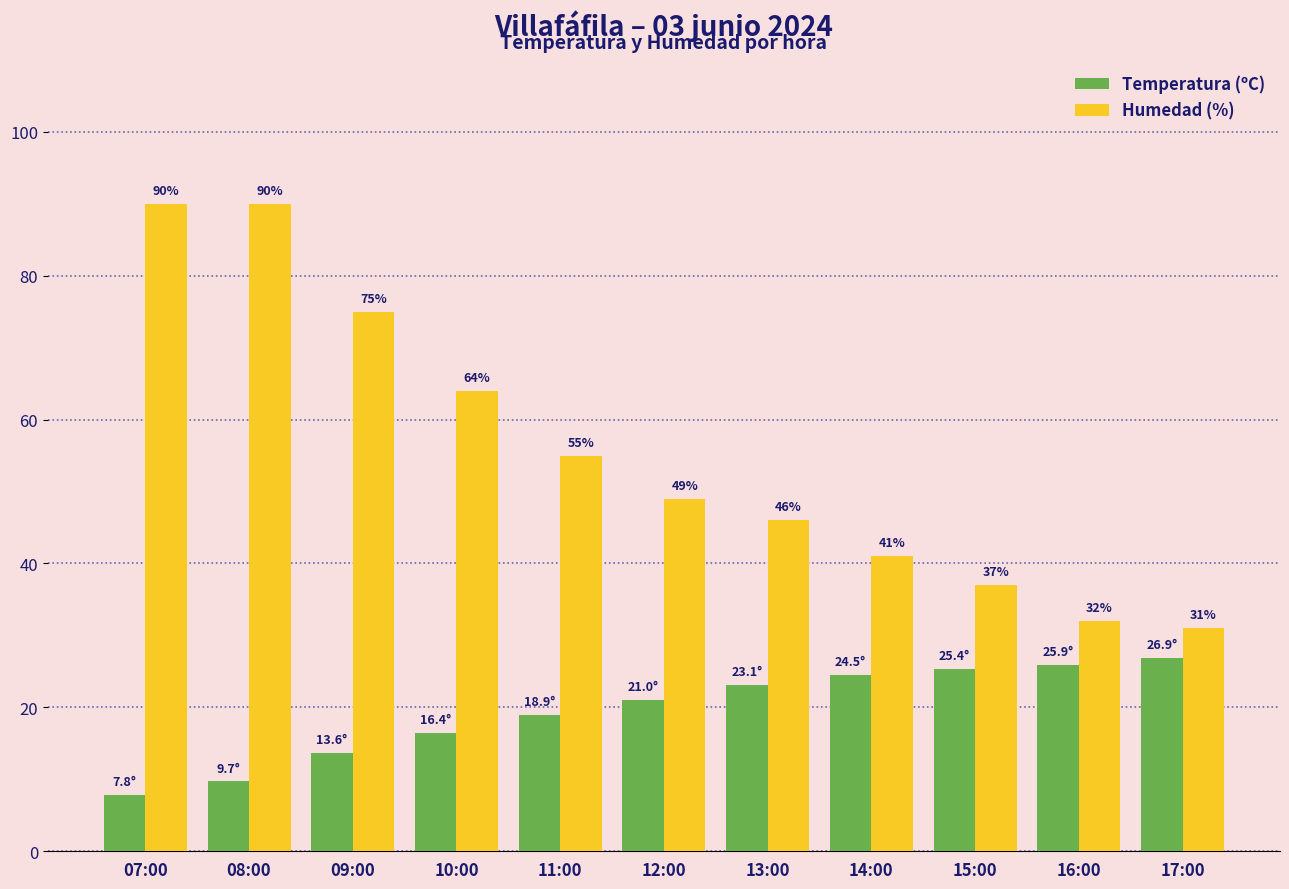

The Temperatura (ºC) series shows 7.8 at 07:00. True or false?

True